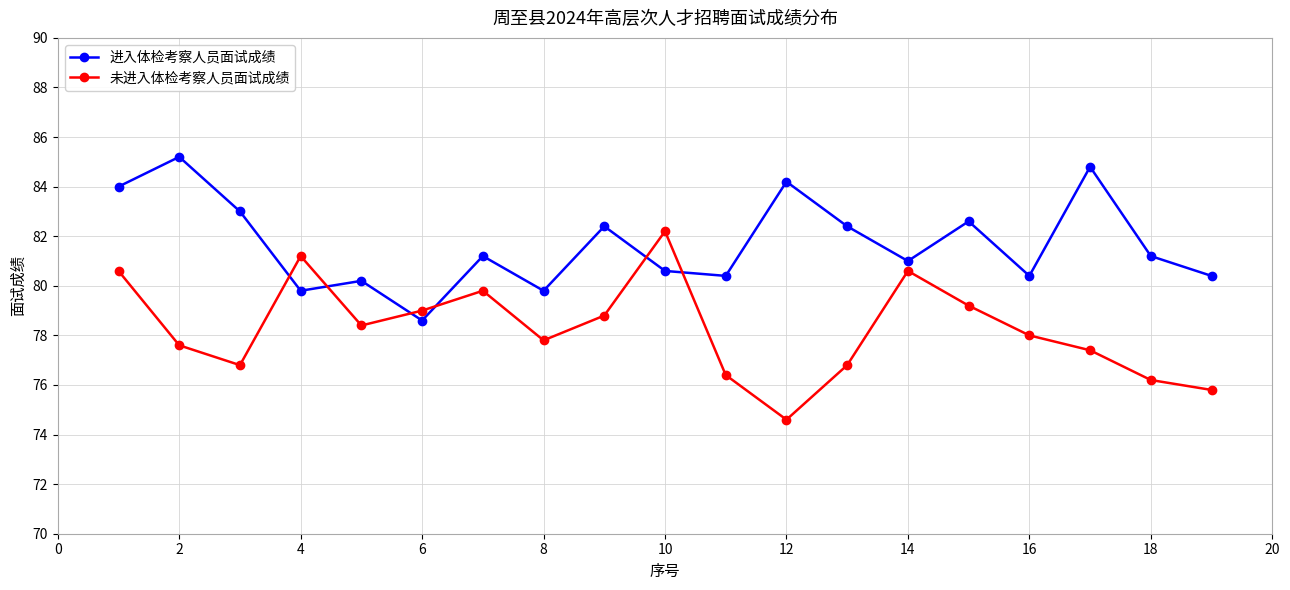

How many interior local peaks does the 进入体检考察人员面试成绩 series have?

7